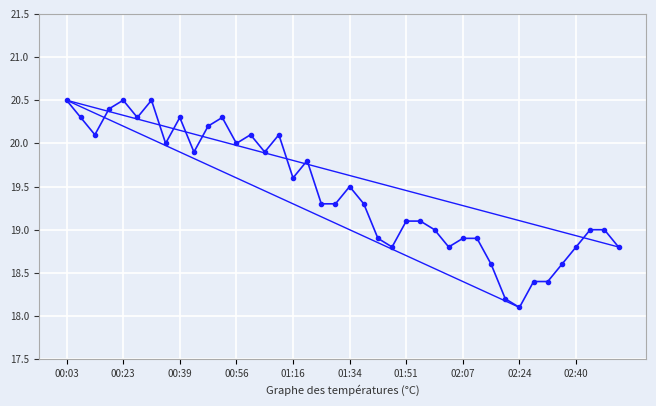

What is the approximate value at 01:16?

19.6